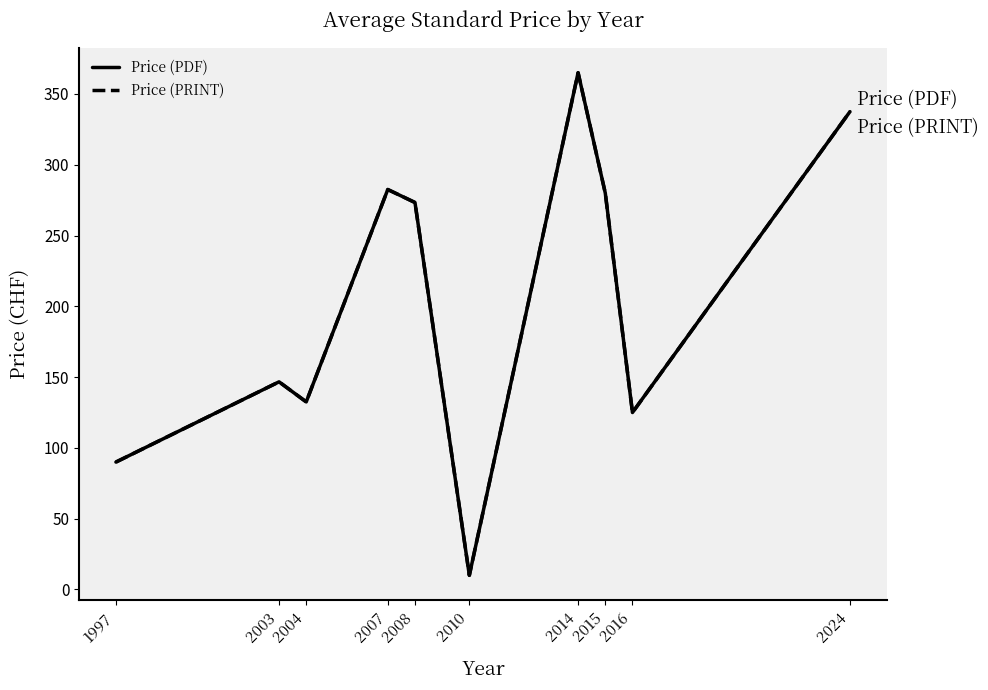

True or false: Price (PRINT) and Price (PDF) cross at least once.

False